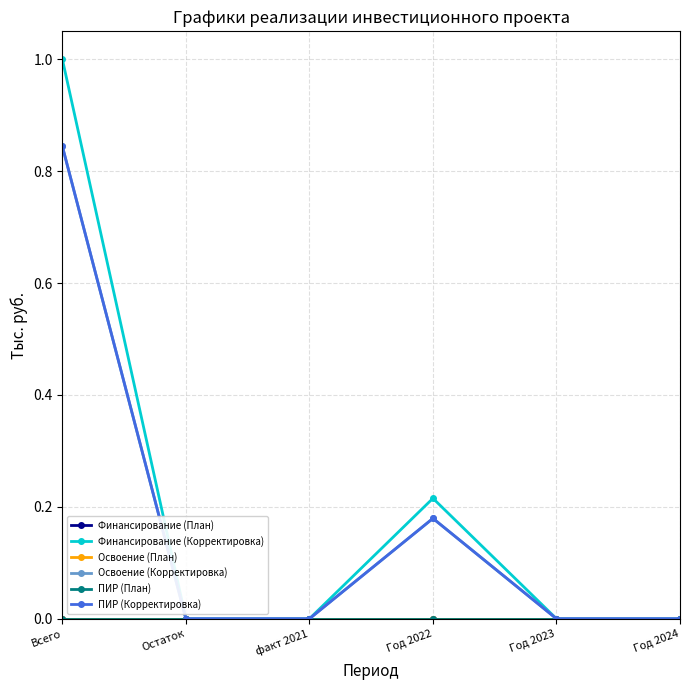

Which series changed the most between Всего and Год 2024?

Финансирование (Корректировка)